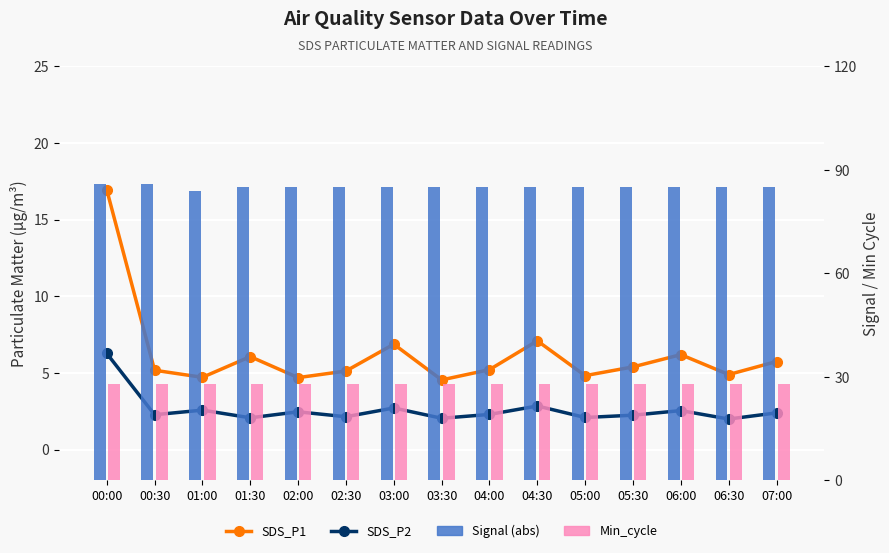

What is the total value across all series at 03:30?

119.6